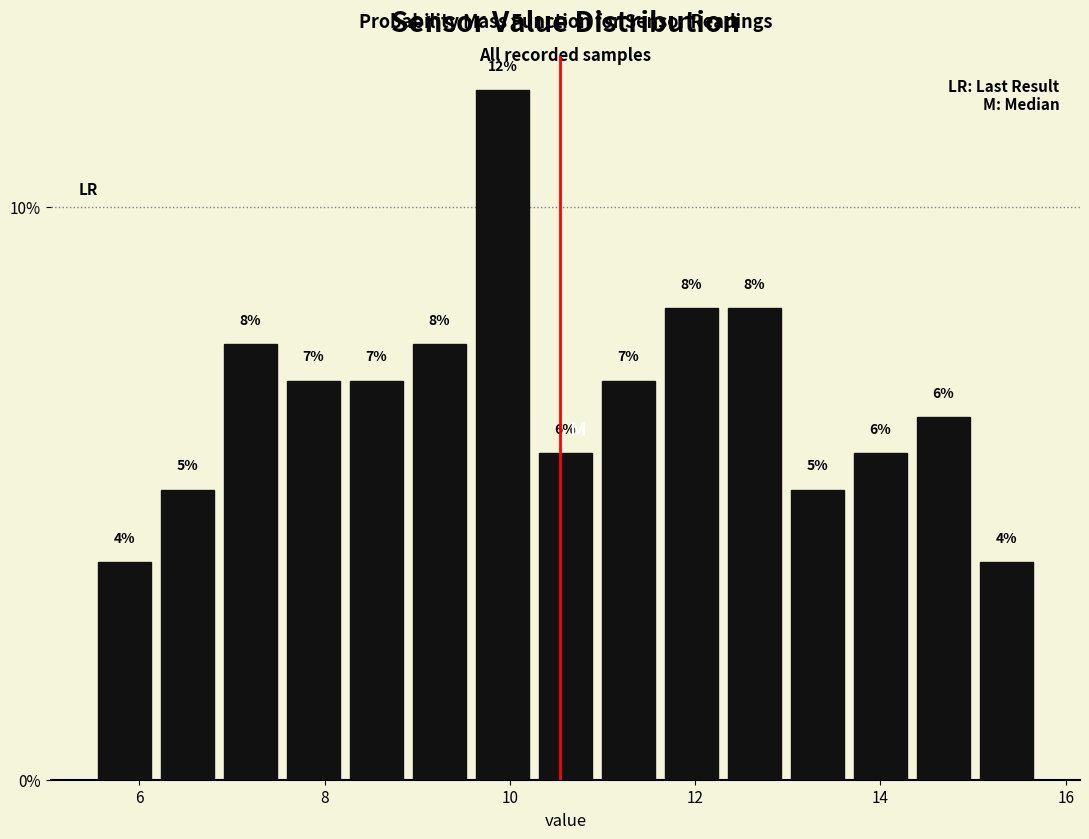

Around what value on the x-axis is the tallest bar? Give the approximate position of its centre, as read against the axis.

10.0